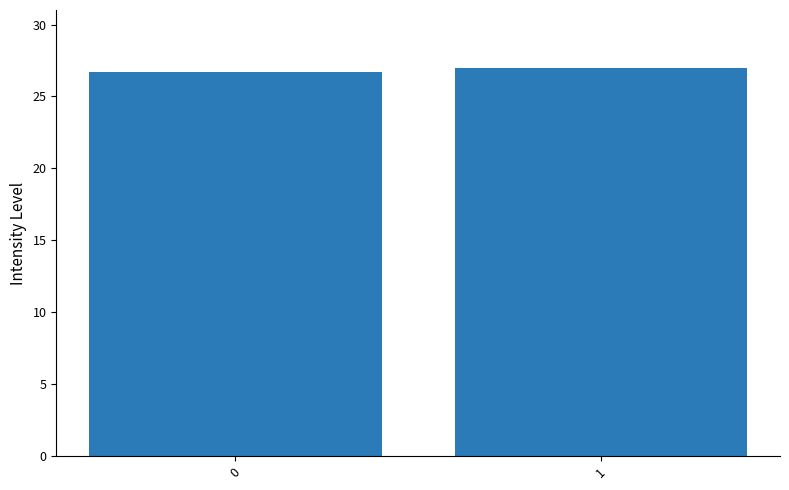

Reading left to right, list all the values displayed in this chart.

0=26.7	1=27.0